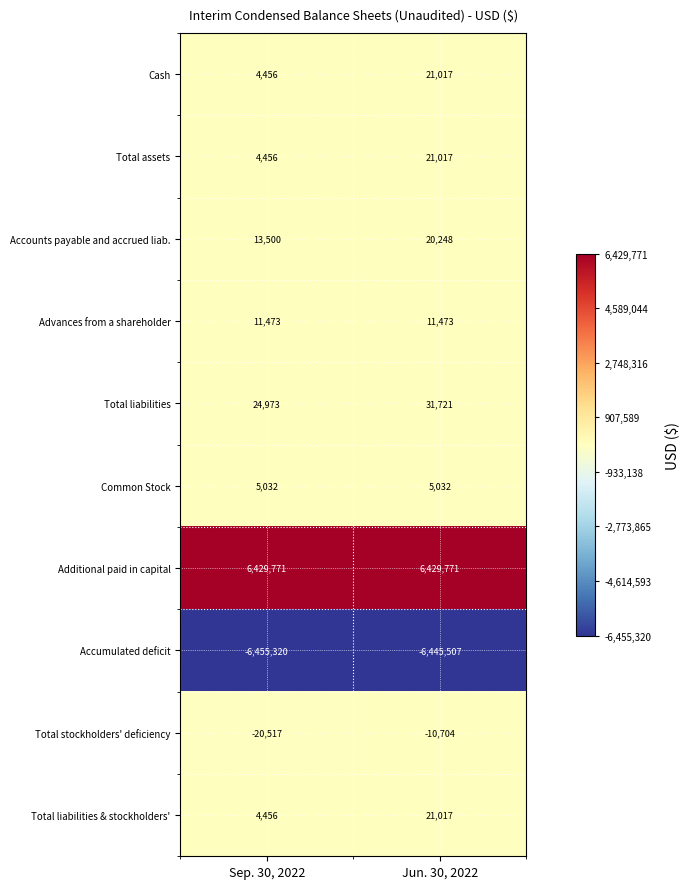

What is the smallest value displayed?

-6455320